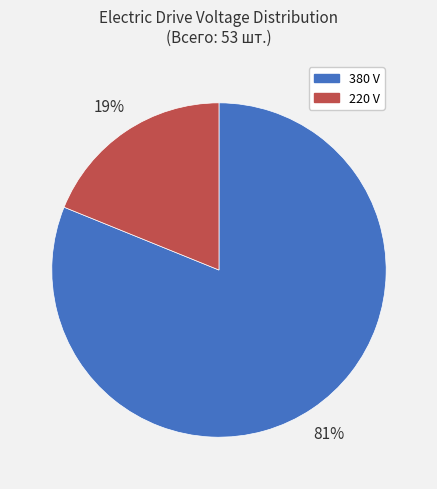

Between 380 and 220, which is larger?

380